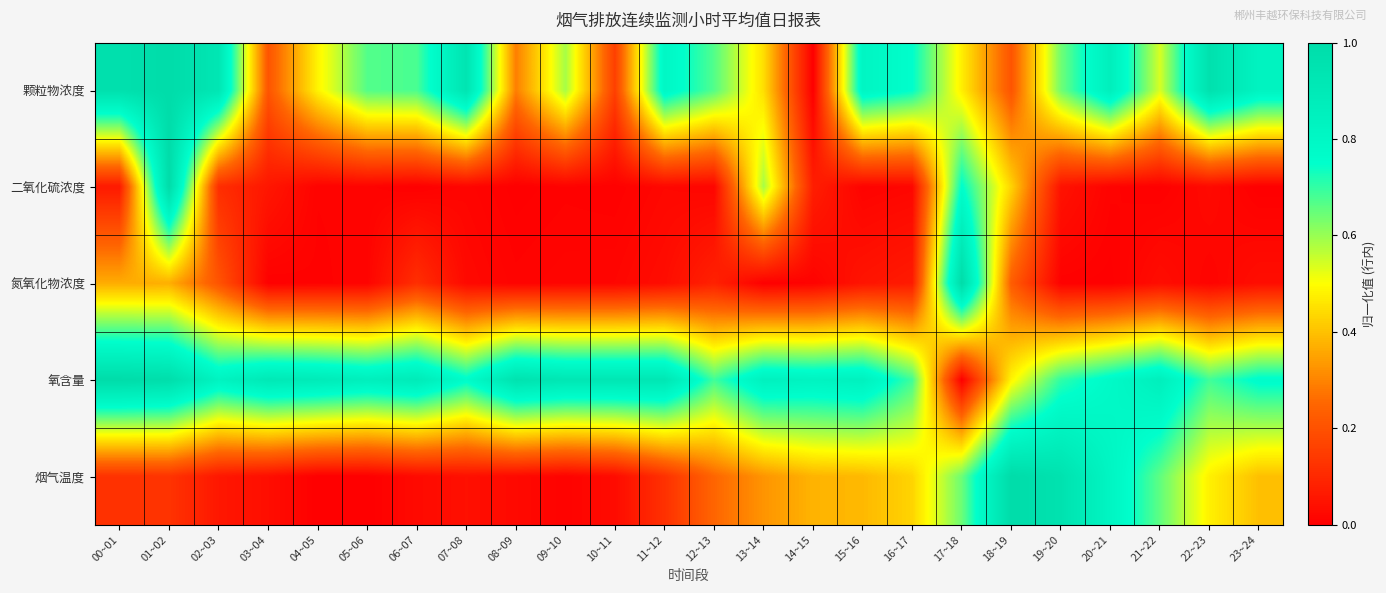

Which series has the largest range (max minus min)?

颗粒物浓度